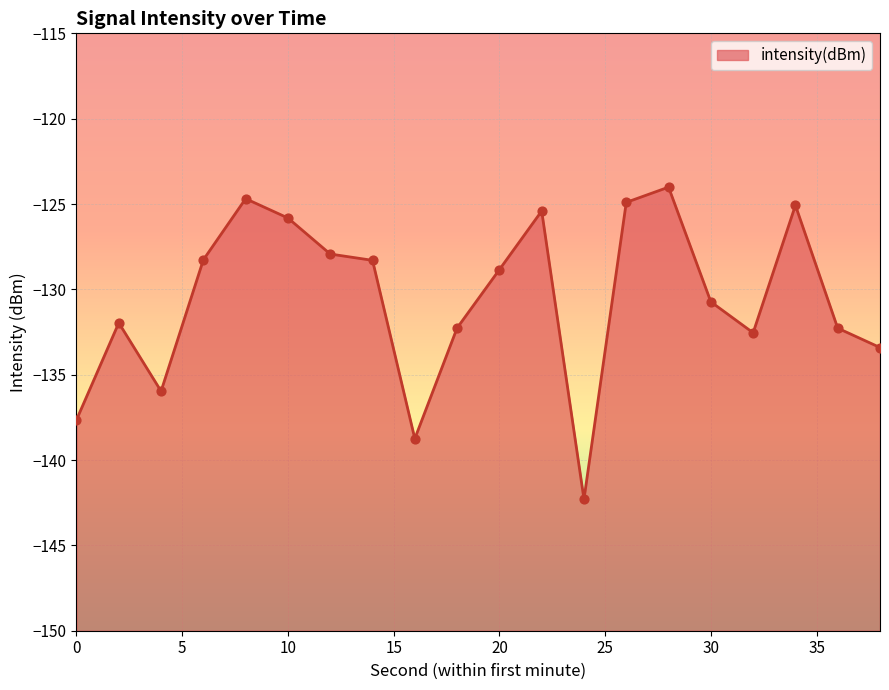

Between 20 and 4, which is larger?

20